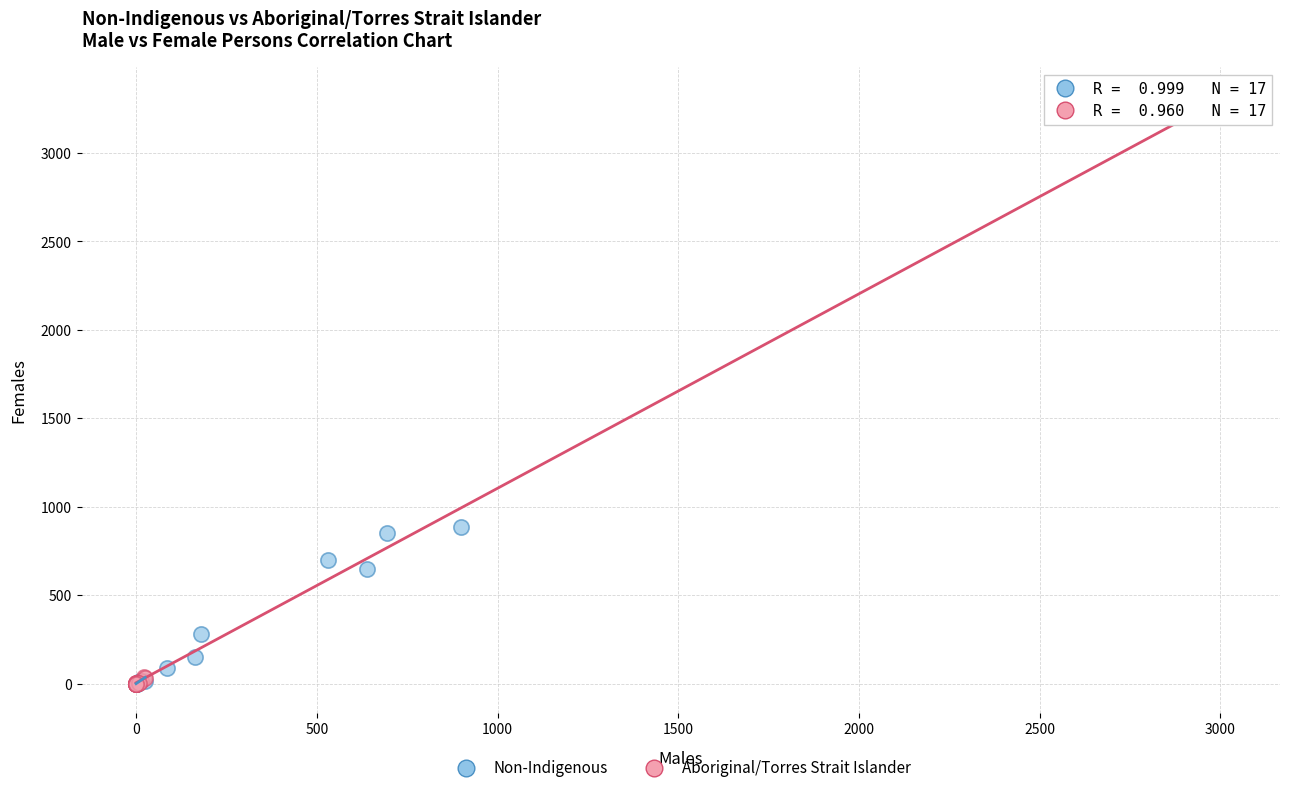

What are all the series names shown in the legend?

Non-Indigenous, Aboriginal/Torres Strait Islander